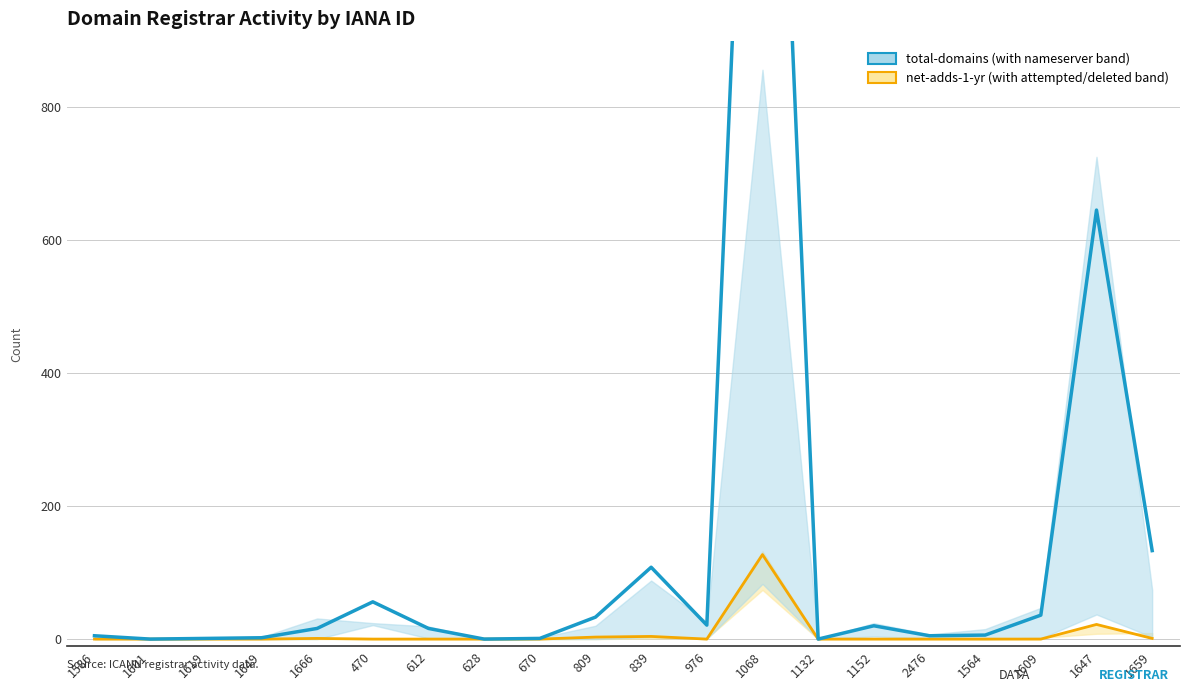

At which category is the sum across all series the highest?

1068